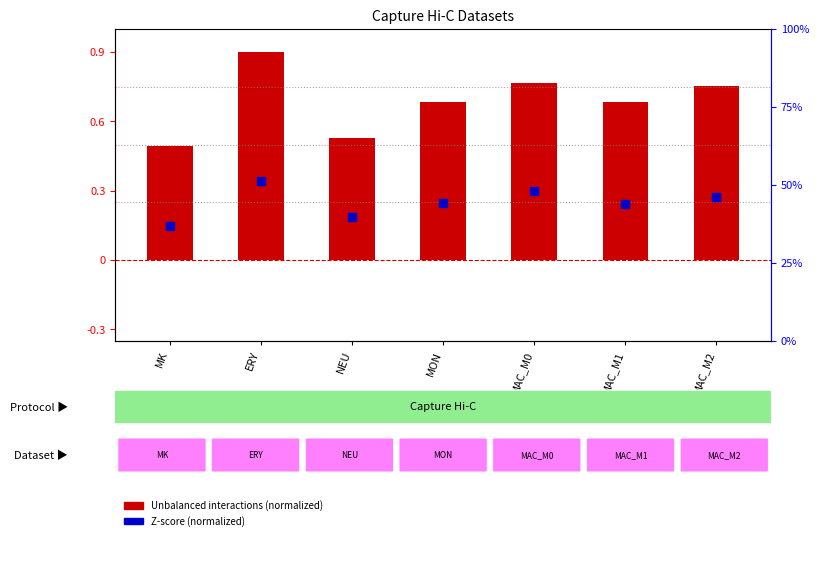

Which series has the largest total across all categories?

log10 ratio